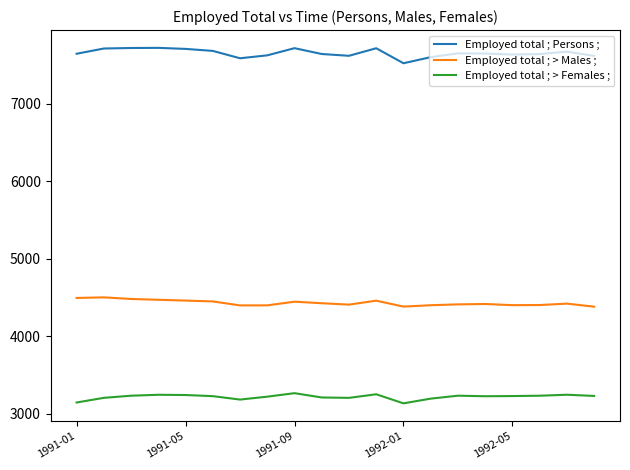

Does the chart have visible grid lines?

No